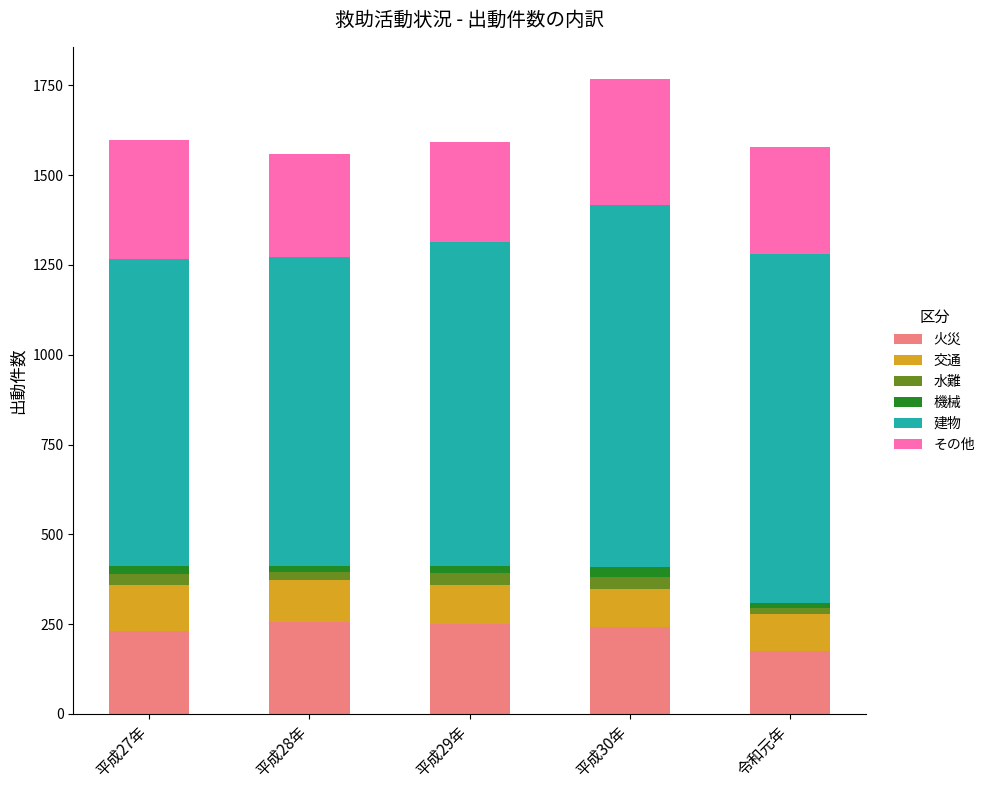

What is the maximum value for 火災?

256